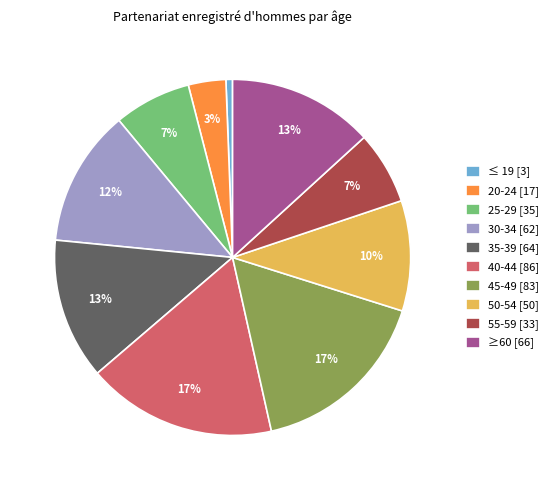

To the nearest percent, what is the difference between the 50-54 [50] and 35-39 [64] slice percentages?

3%